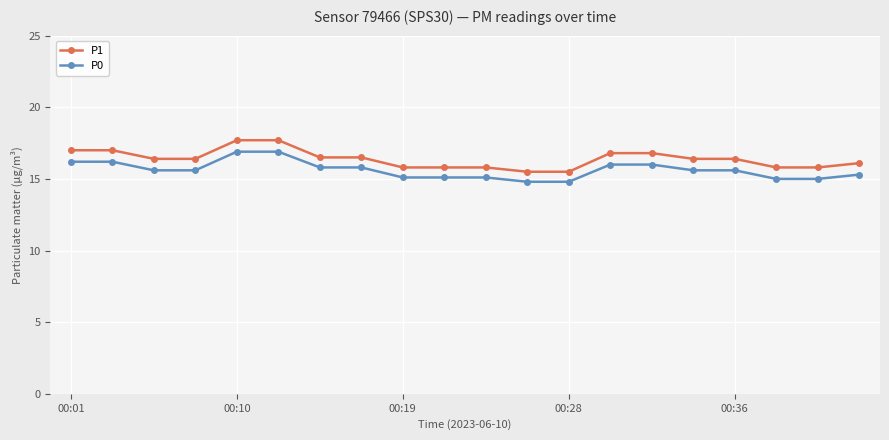

What is the sum of all P0 values?

312.4